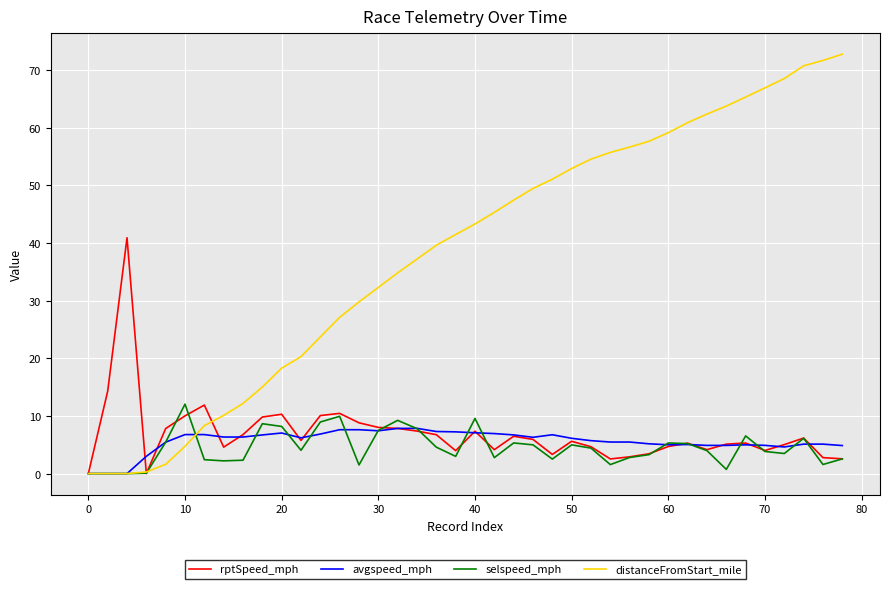

What is the maximum value shown in the chart?

72.8